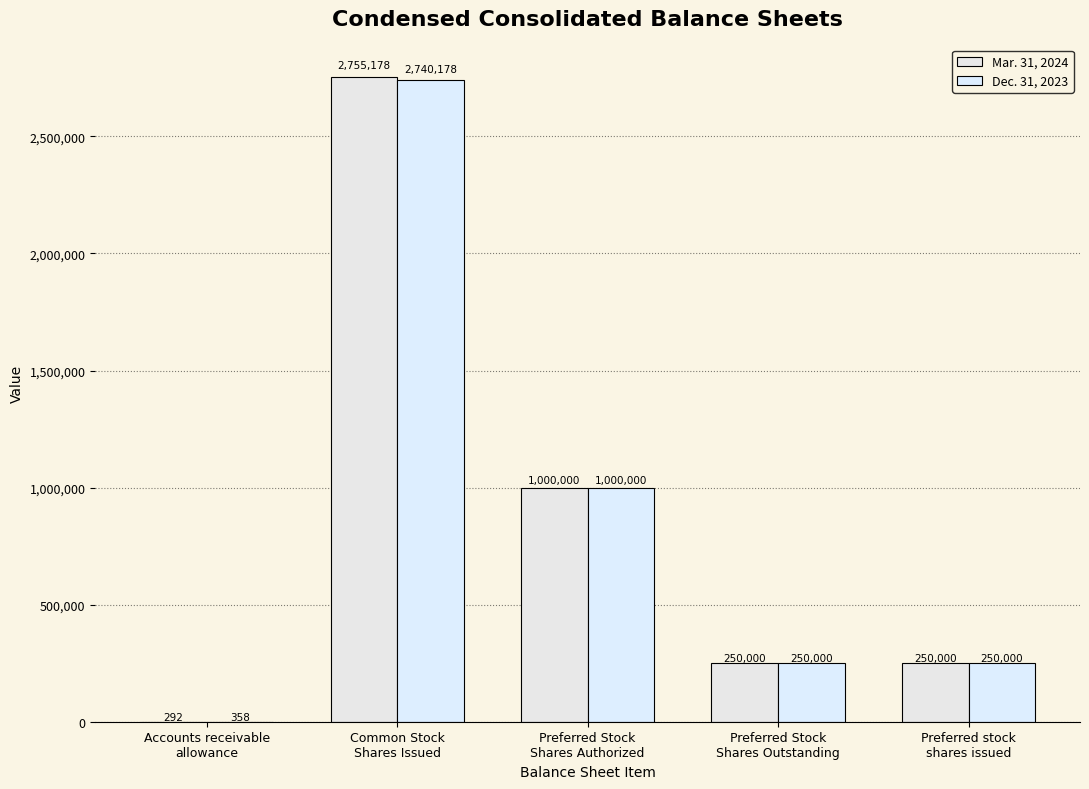

What is the label of the 4th bar from the left?

Preferred Stock
Shares Outstanding